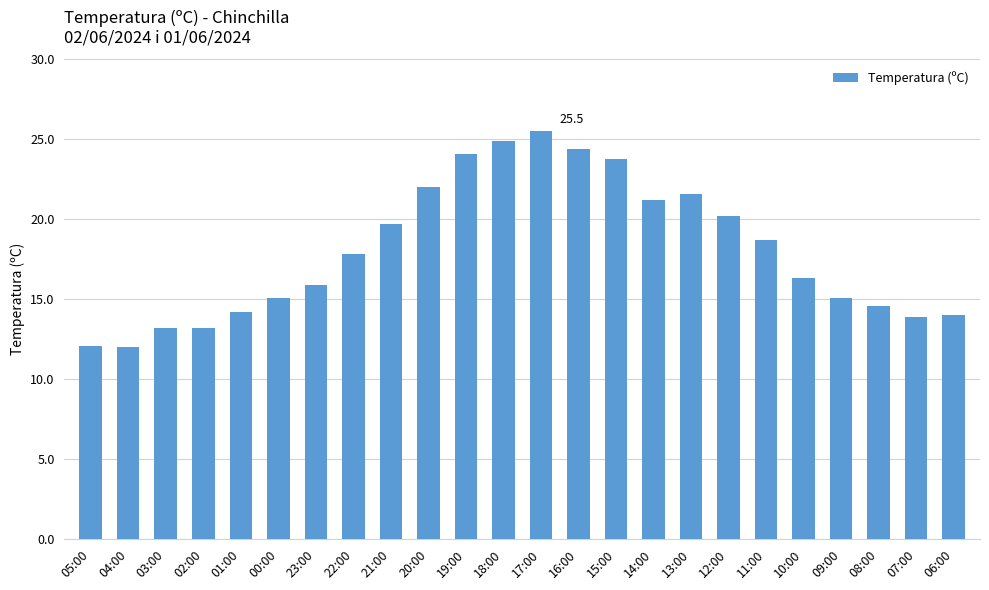

What value does the data have at 18:00?

24.9